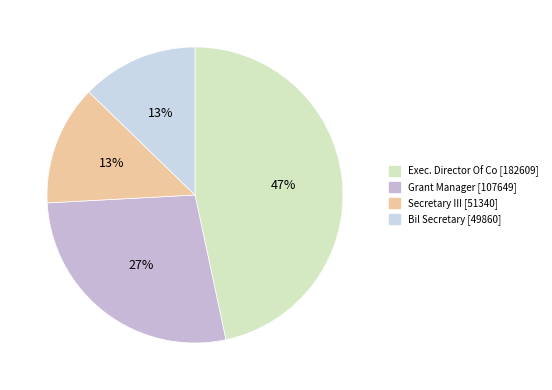

How many segments does this pie chart have?

4